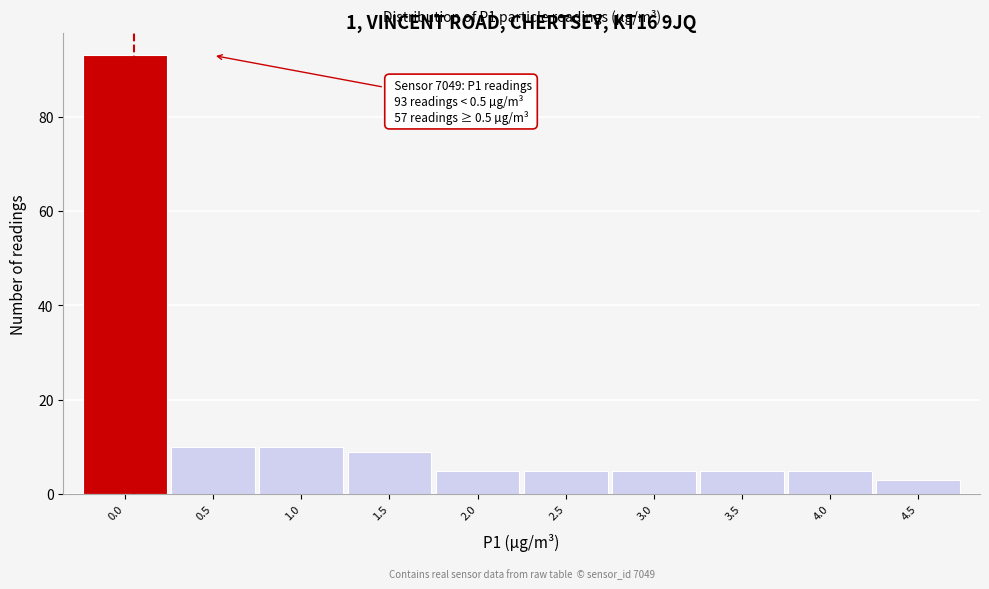

Reading right to left, extract all data points from this chart.

4.5=3	4.0=5	3.5=5	3.0=5	2.5=5	2.0=5	1.5=9	1.0=10	0.5=10	0.0=93